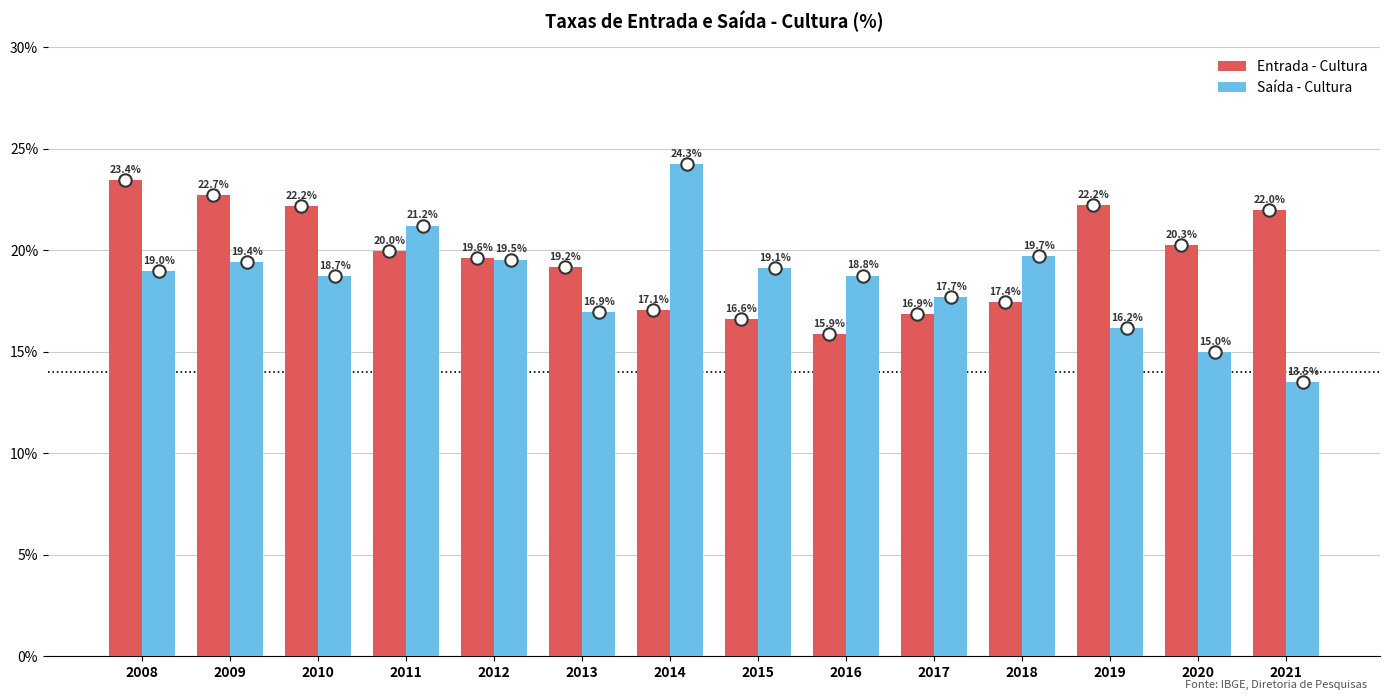

At which category is the sum across all series the highest?

2008